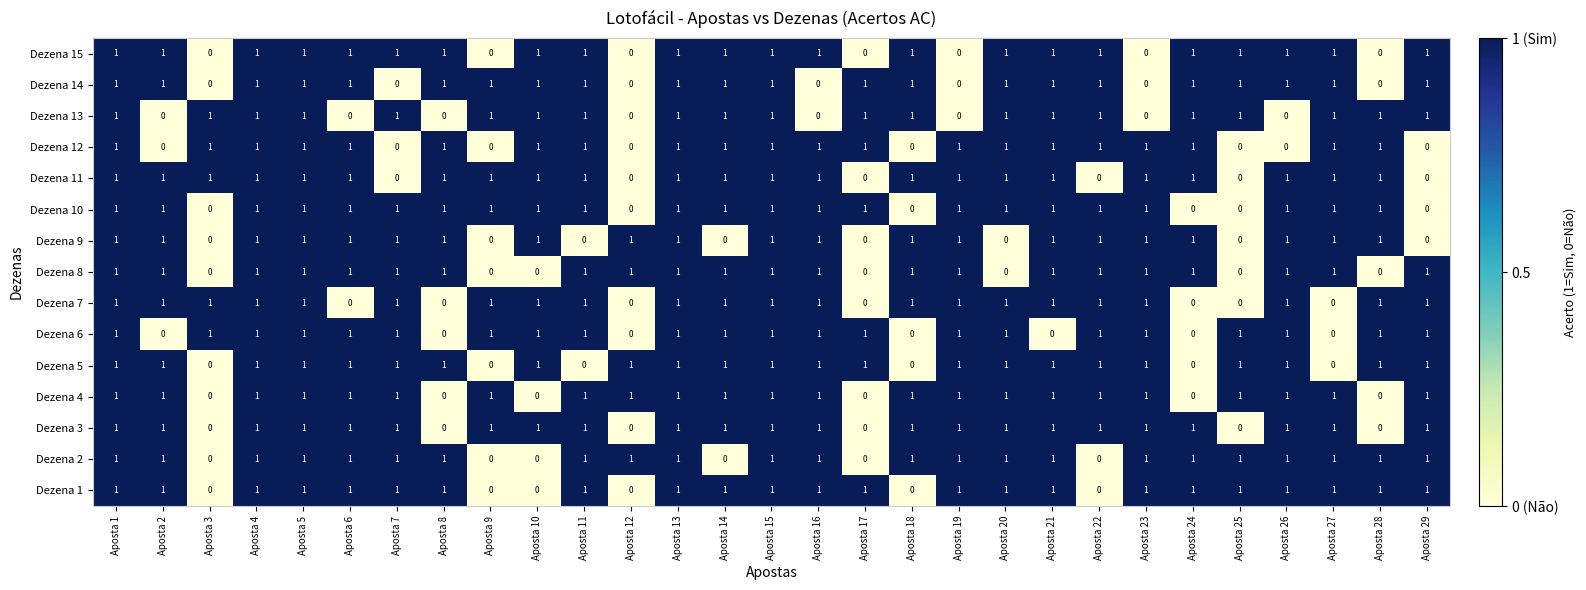

The Dezena 6 series shows 1 at Aposta 10. True or false?

True